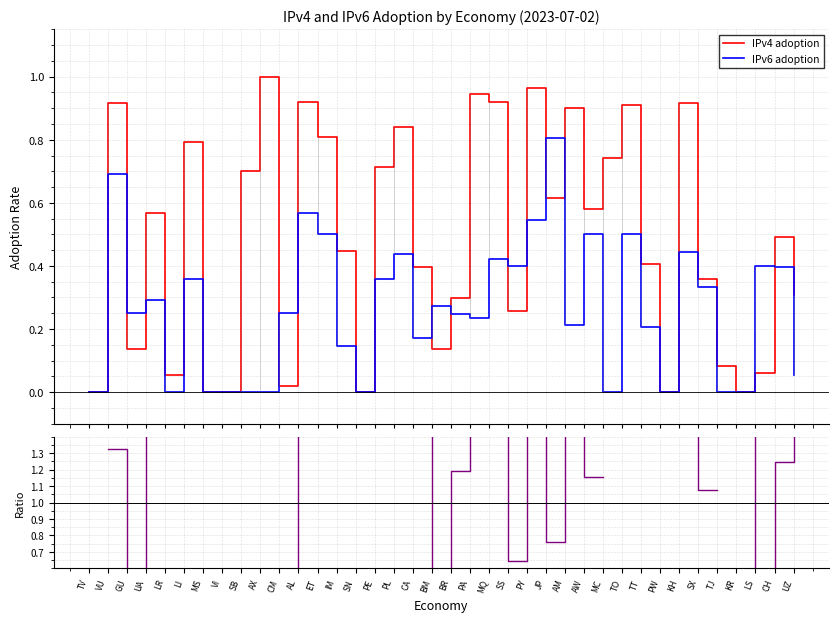

At which label does IPv6 adoption reach its minimum?

TV